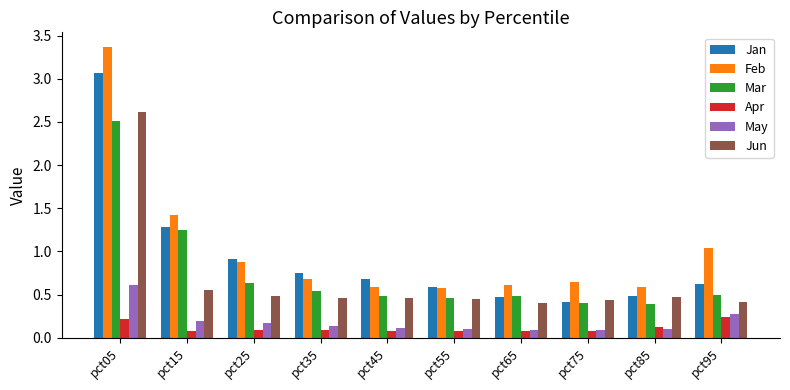

Between pct25 and pct65, which series saw the biggest shift?

Jan